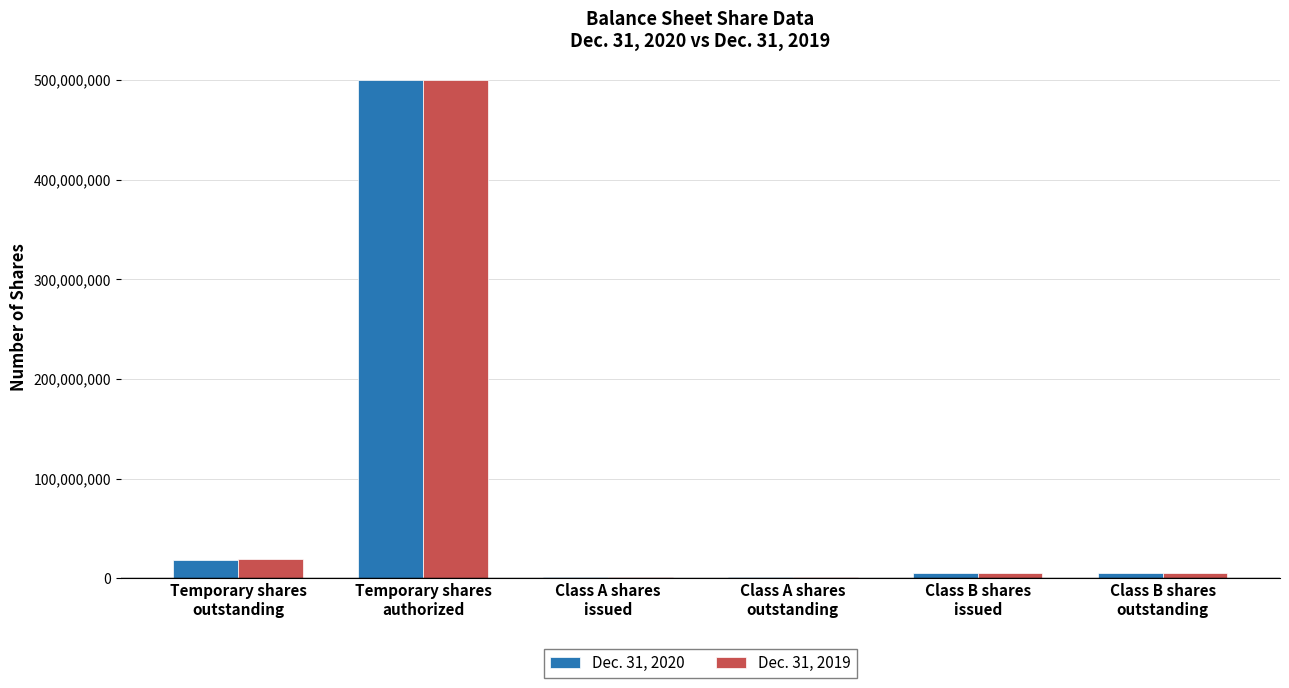

What is the average value of the Dec. 31, 2020 series?

88576366